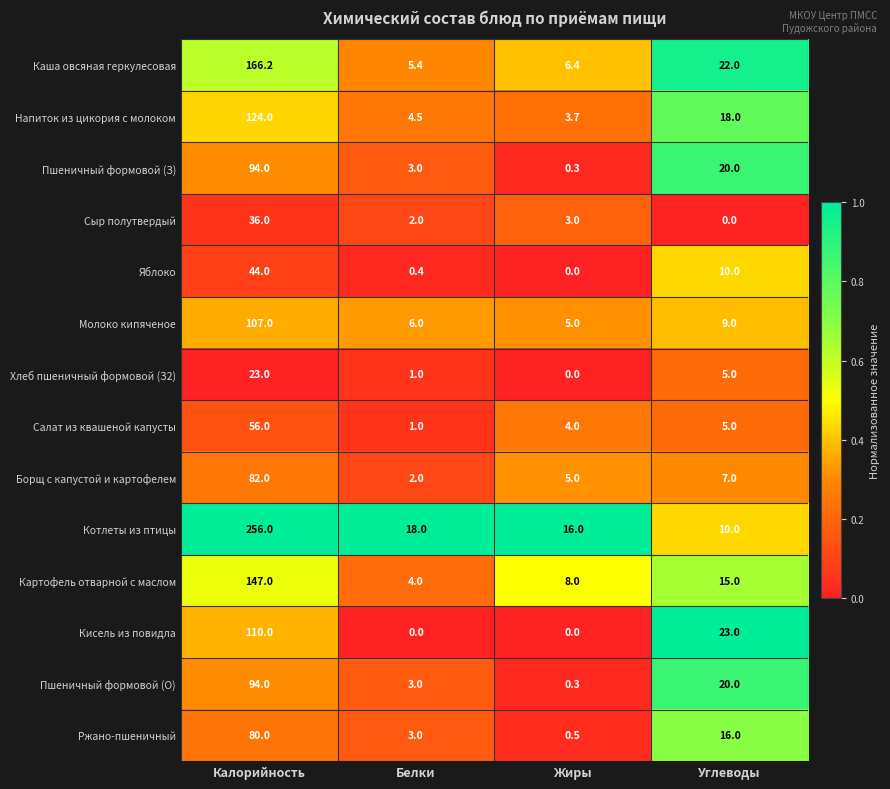

At which label is Котлеты из птицы closest to 133?

Белки